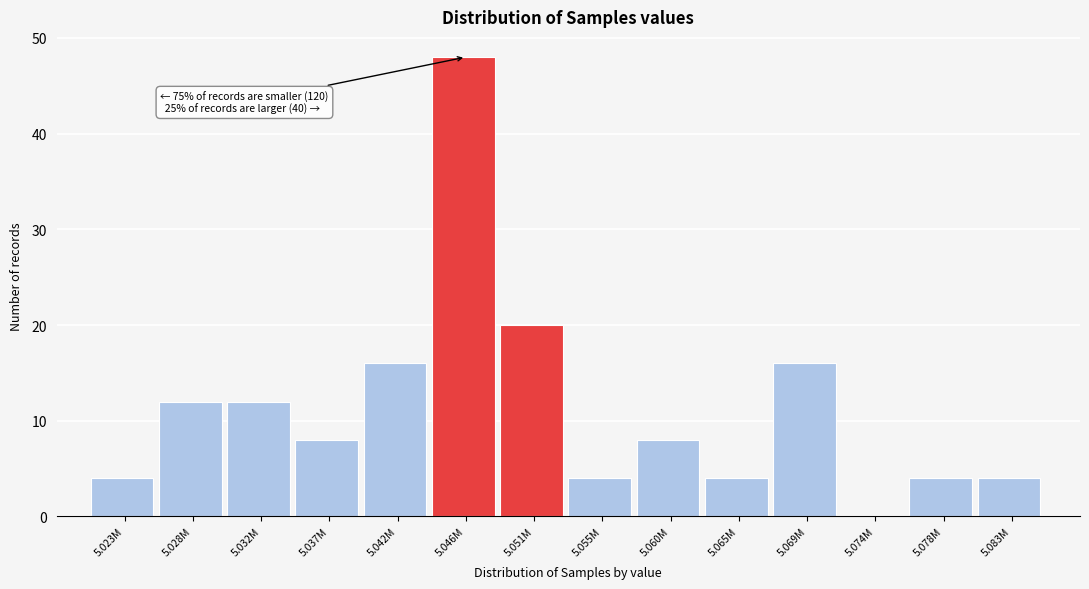

Reading left to right, extract all data points from this chart.

5.023M=4	5.028M=12	5.032M=12	5.037M=8	5.042M=16	5.046M=48	5.051M=20	5.055M=4	5.060M=8	5.065M=4	5.069M=16	5.074M=0	5.078M=4	5.083M=4